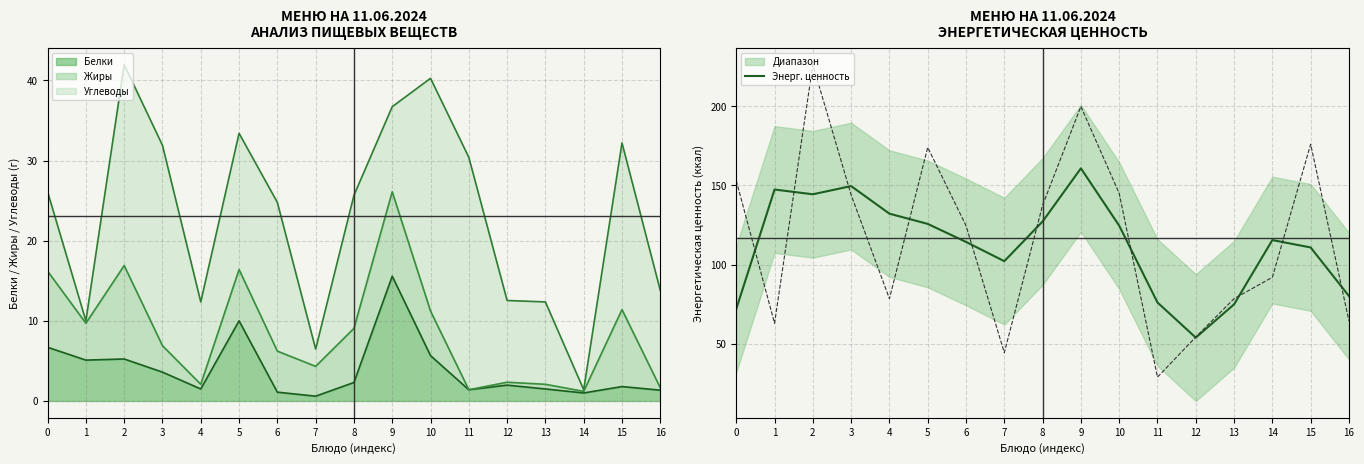

What is the value of the 11th point from the left?

124.6